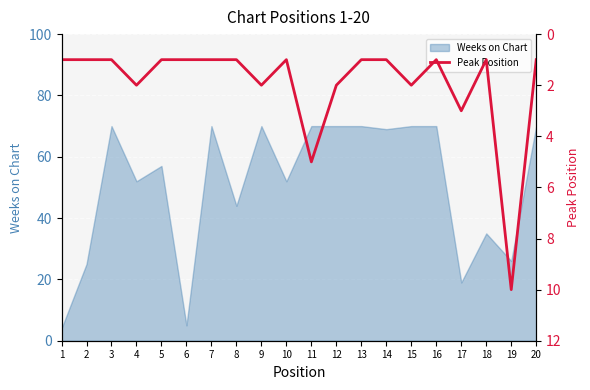

Approximately how many times larger is the value at 14 compared to 16?

1.0